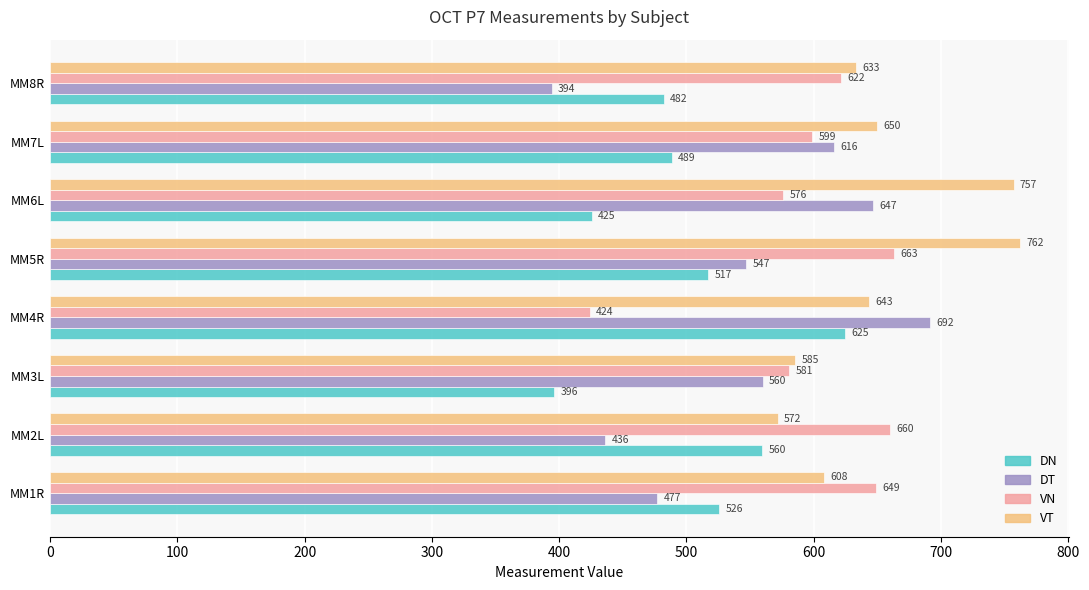

How many series are shown in this chart?

4